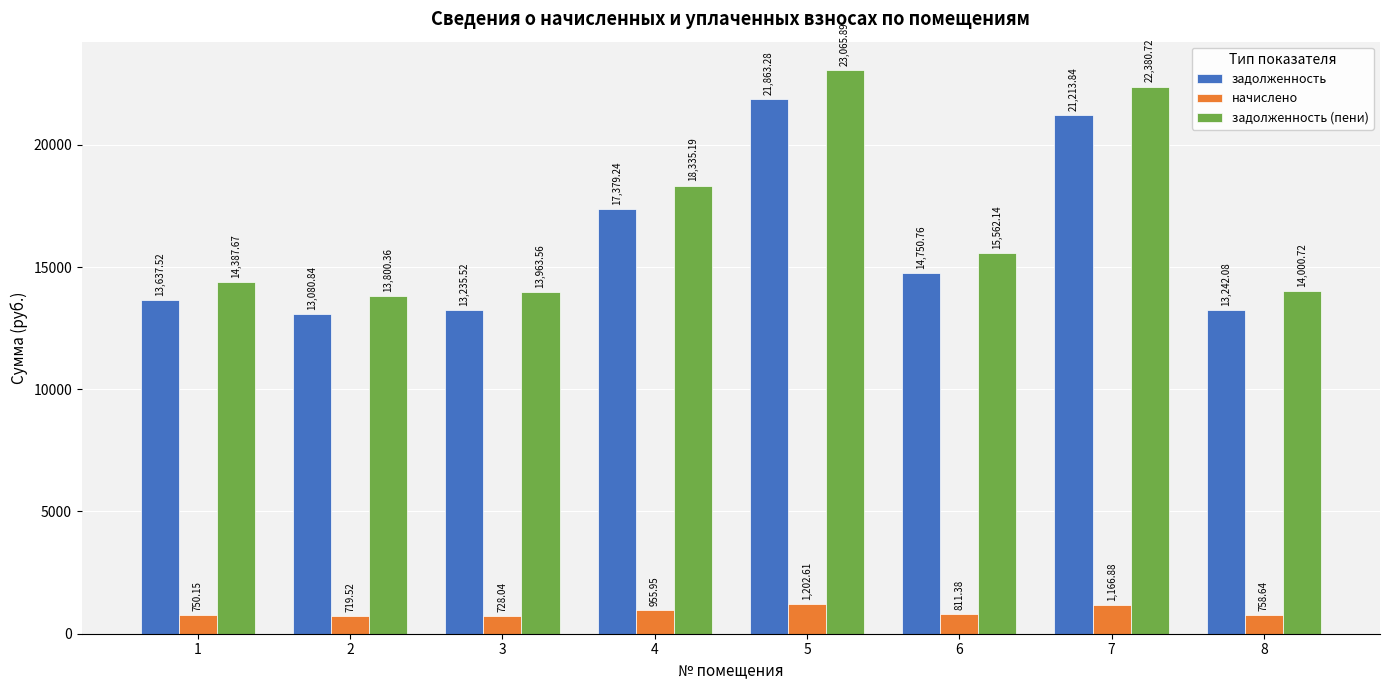

What is the difference between the highest and lowest values at 4?

17379.2